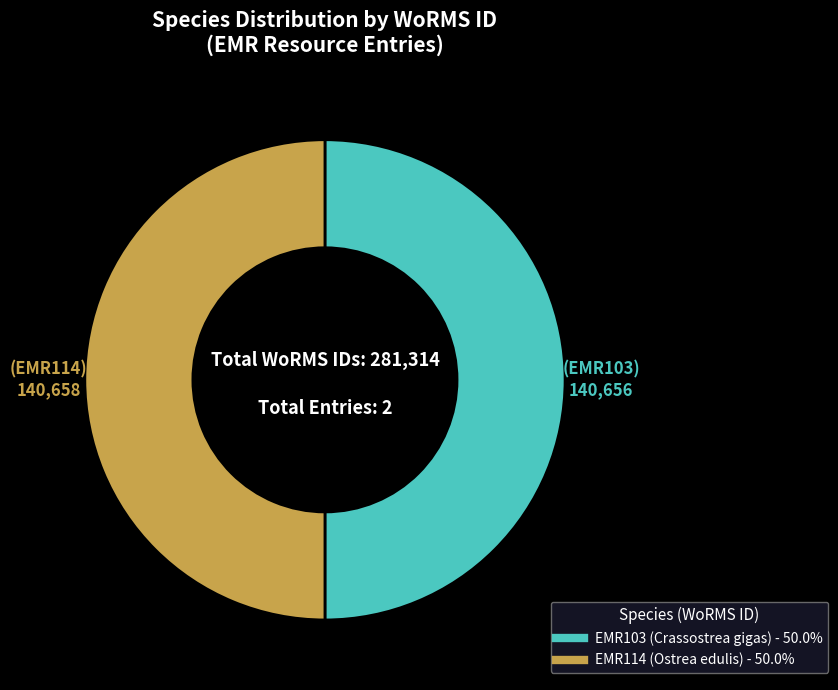

What is the ratio of the value at EMR114 to the value at EMR103?

1.0